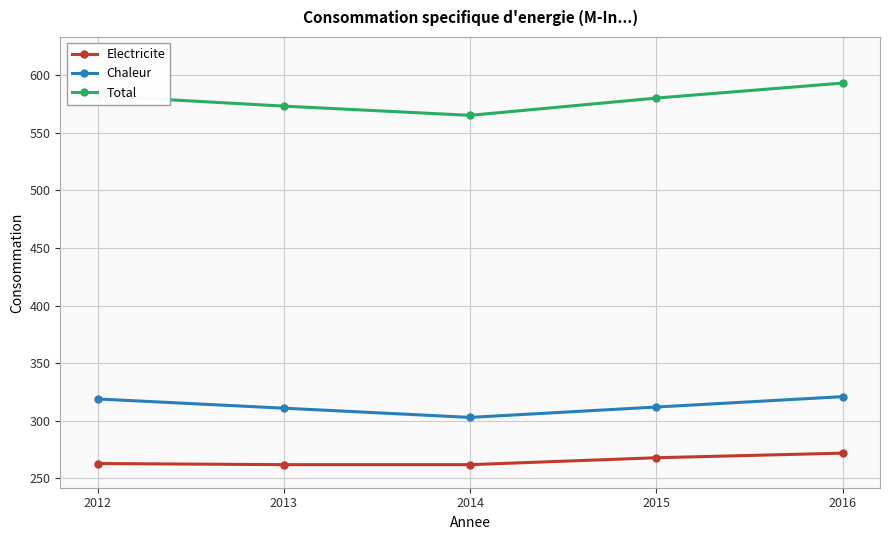

Rank the series by their average value, from lowest to highest.

Electricite, Chaleur, Total